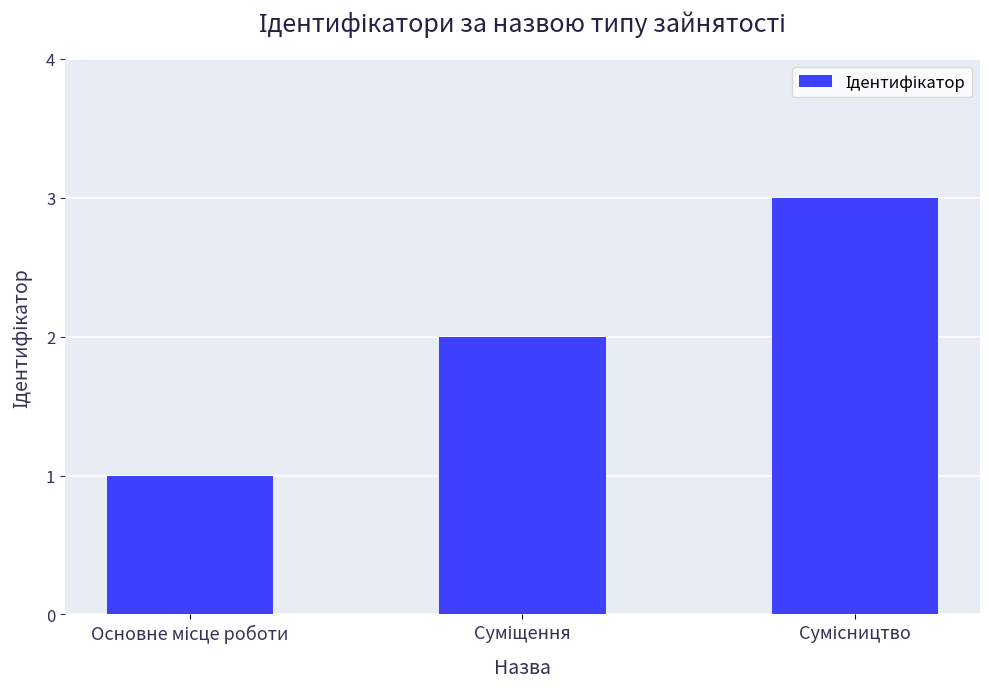

What is the difference between the maximum and minimum values?

2